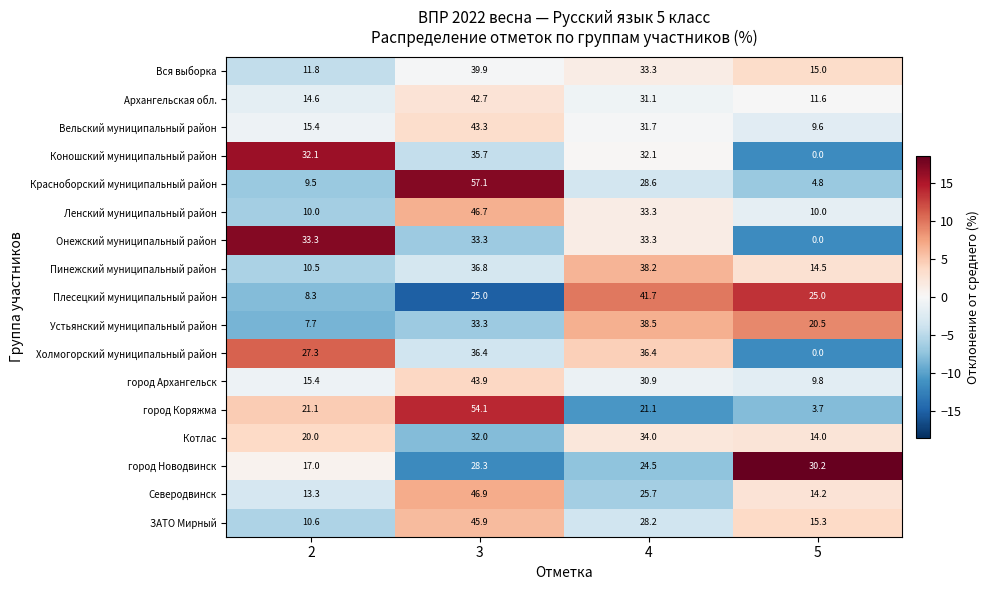

Which category has the highest value across all series?

3